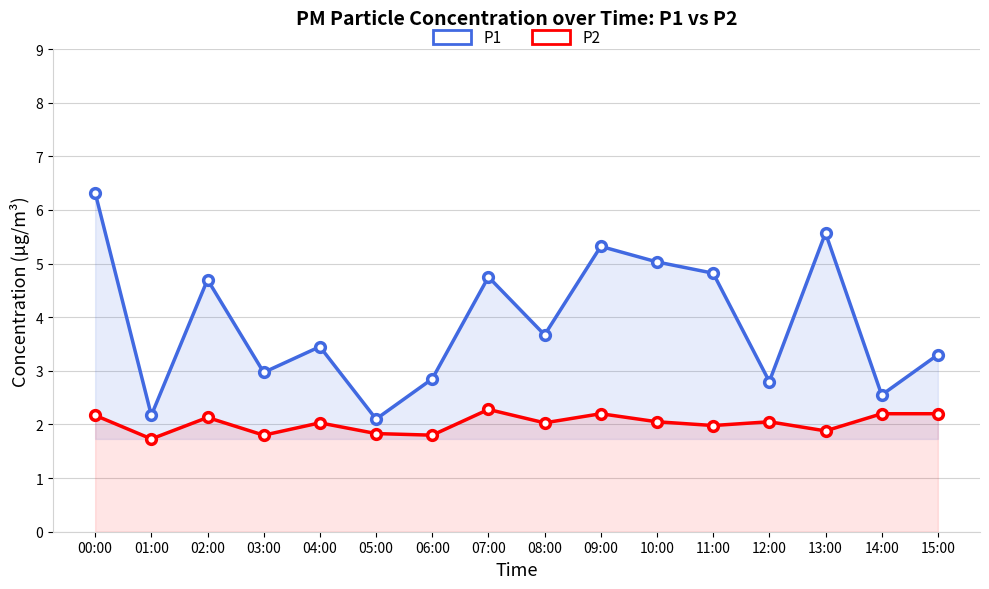

Does the chart have visible grid lines?

Yes